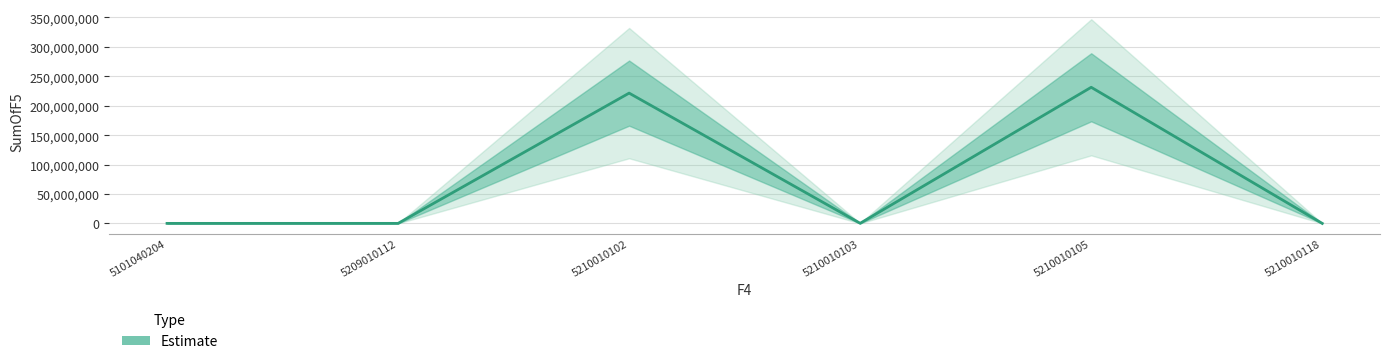

What is the sum of the values at 5210010103 and 5210010102?

221700663.8